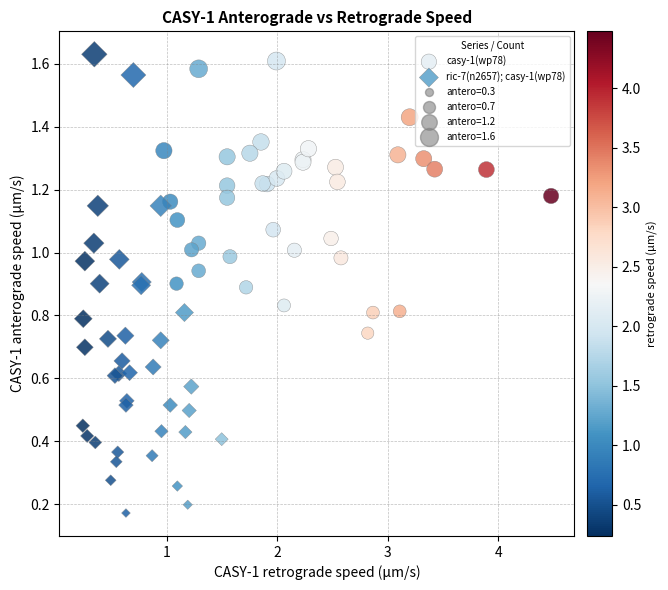

Which series reaches the minimum Y coordinate?

ric-7(n2657); casy-1(wp78)